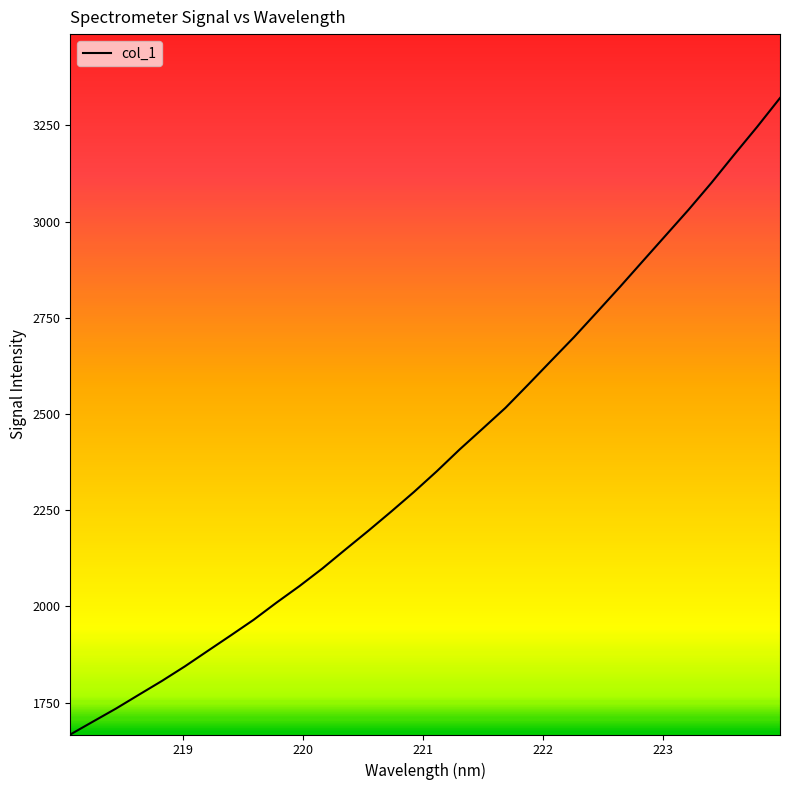

What is the difference between the maximum and minimum values?

1654.2